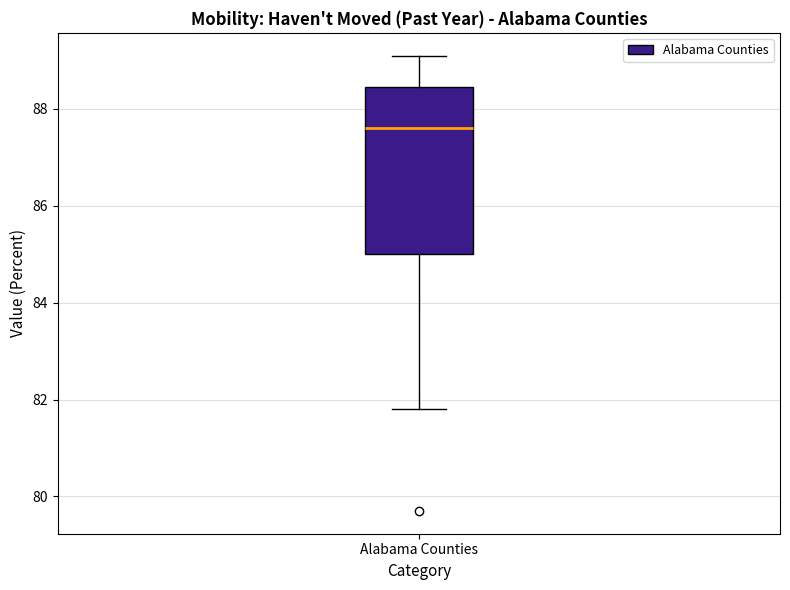

Transcribe this box plot: give where the median line is, the range the box spans, and where the two whiskers end, as read against the y-axis. The values are not printed on the chart, so give them approximately, as read against the axis.

median 87.6, box 85.0 to 88.4, whiskers 81.8 to 89.2